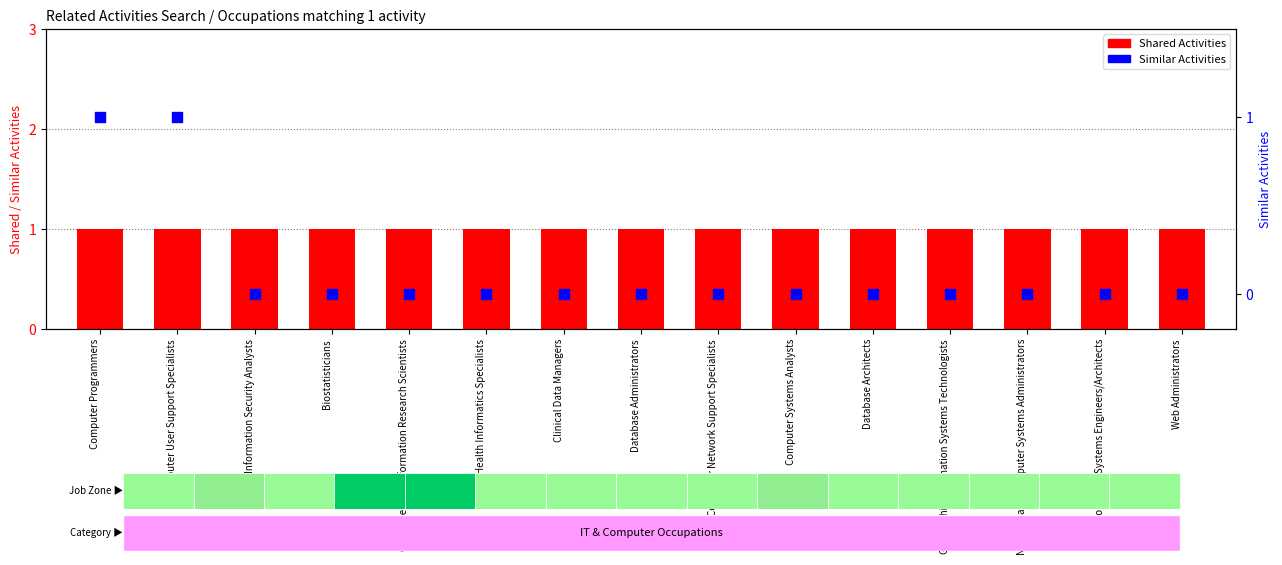

What are all the series names shown in the legend?

Shared Activities, Similar Activities